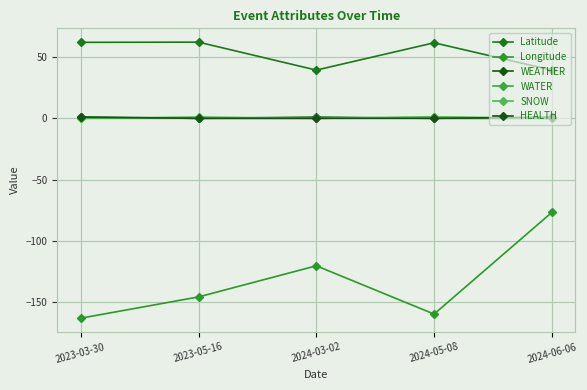

What is the difference between the second highest and minimum values in the WATER series?

1.0